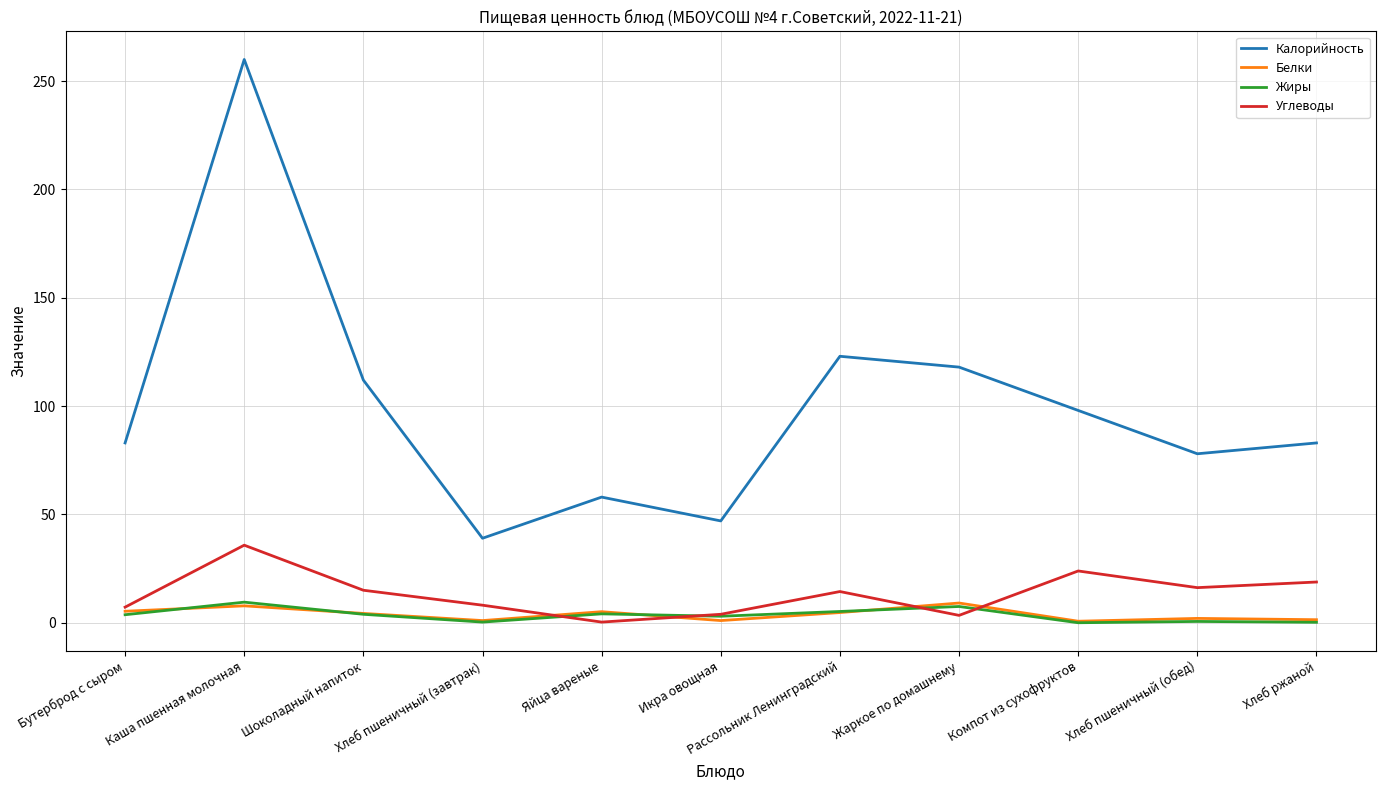

How many interior local valleys does the Белки series have?

3